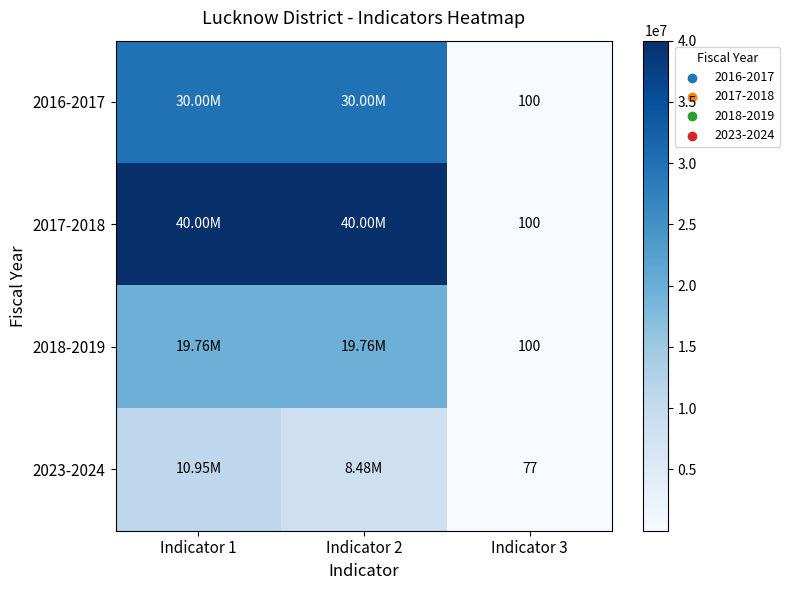

The value of 2023-2024 at Indicator 3 is 77.0. True or false?

True